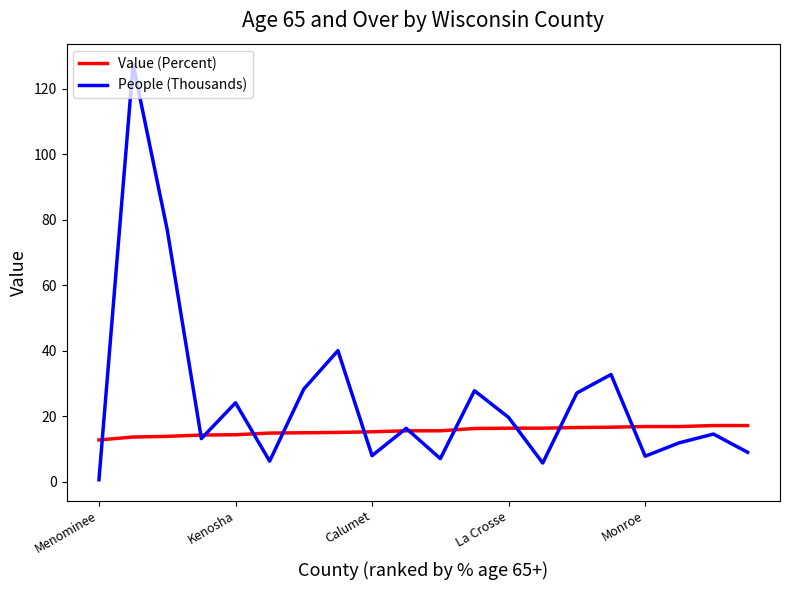

How many lines are shown in the chart?

2